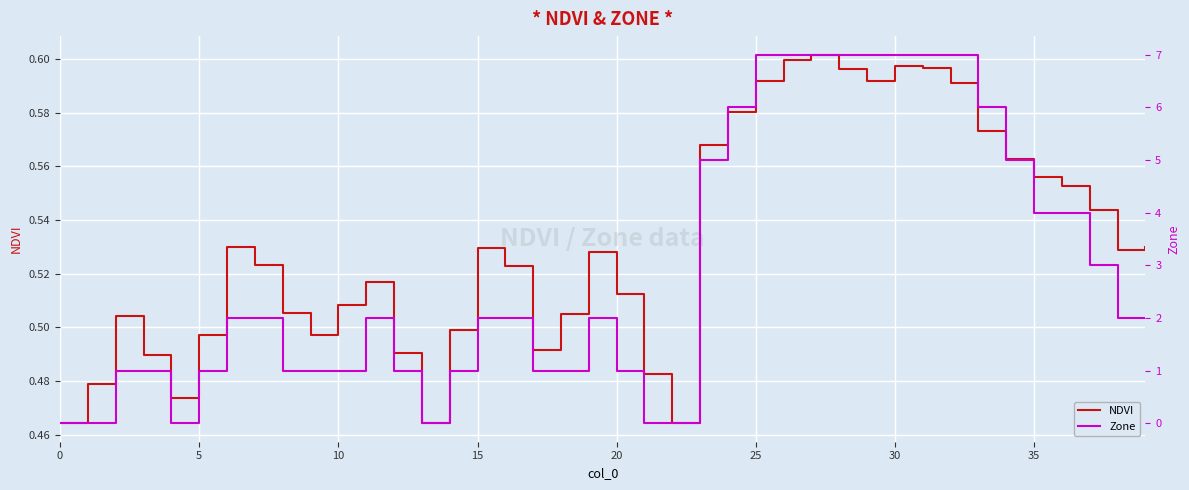

What is the difference between the Zone values at 28 and 23?

2.0